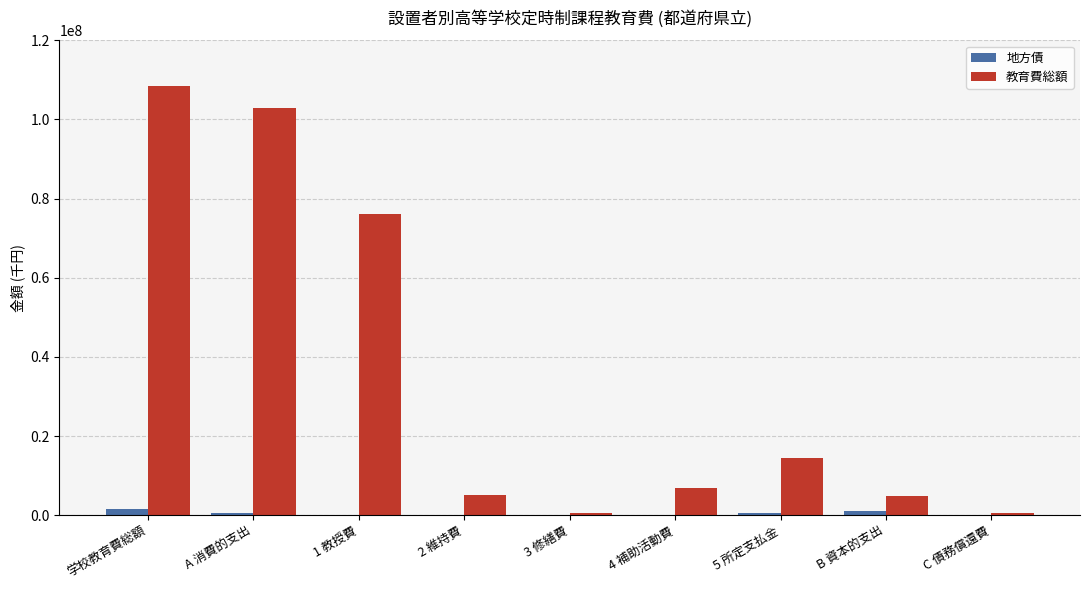

Which series changed the most between 学校教育費総額 and 4 補助活動費?

教育費総額